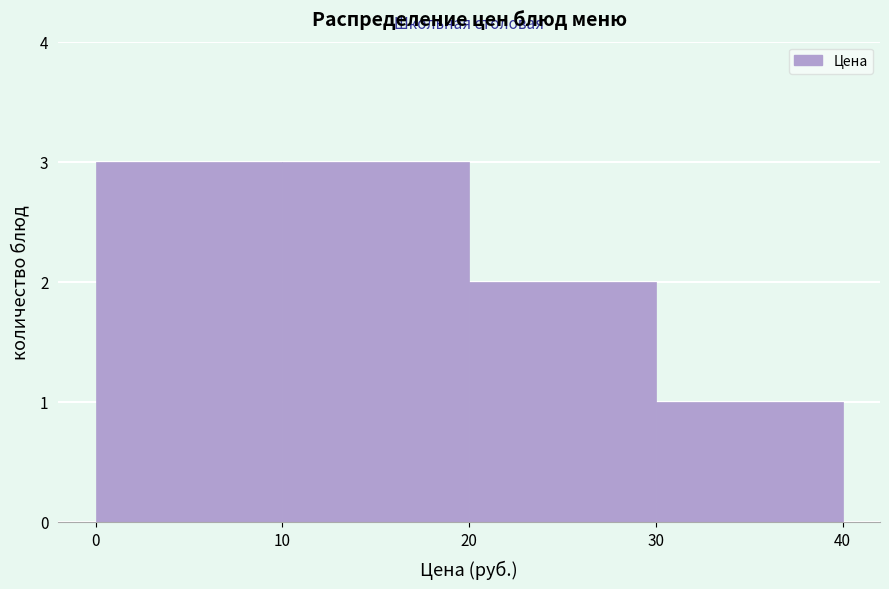

Reading left to right, transcribe this chart: for each bar, give the range it covers on the x-axis and its height. The values are not printed on the chart, so give them approximately, as read against the axis.

0 to 10: 3
10 to 20: 3
20 to 30: 2
30 to 40: 1